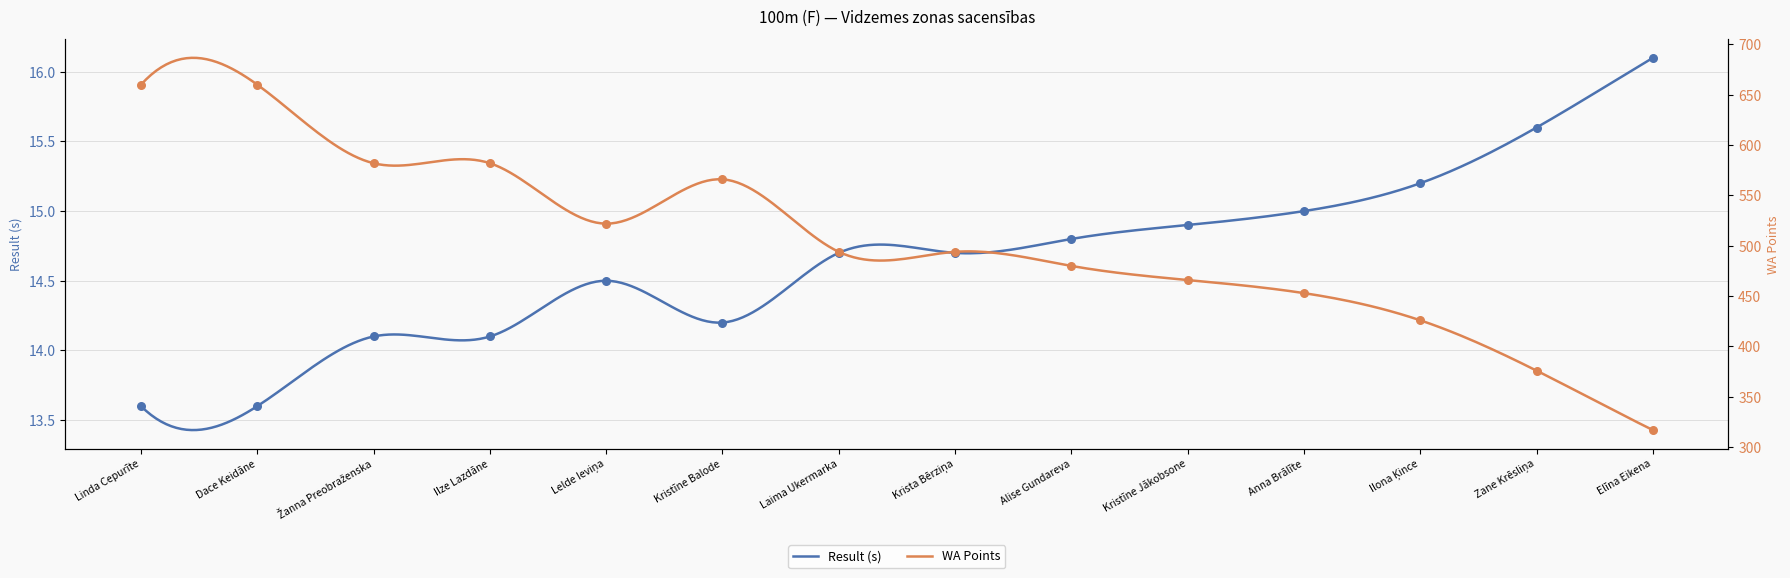

Which series contains the lowest Y value?

Result